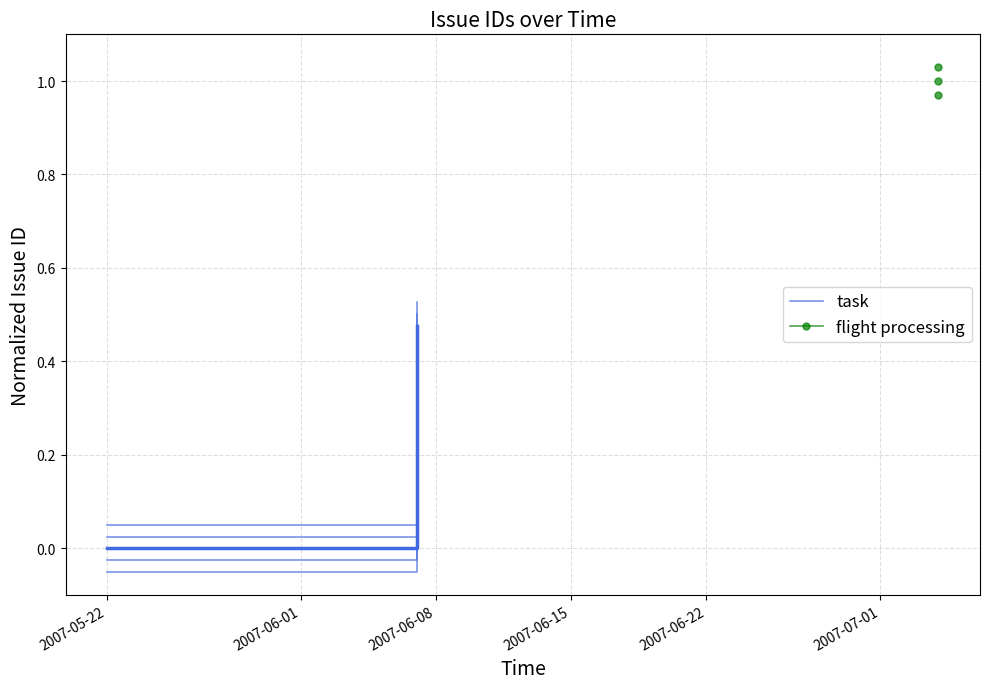

How many values are between 0 and 1?

2